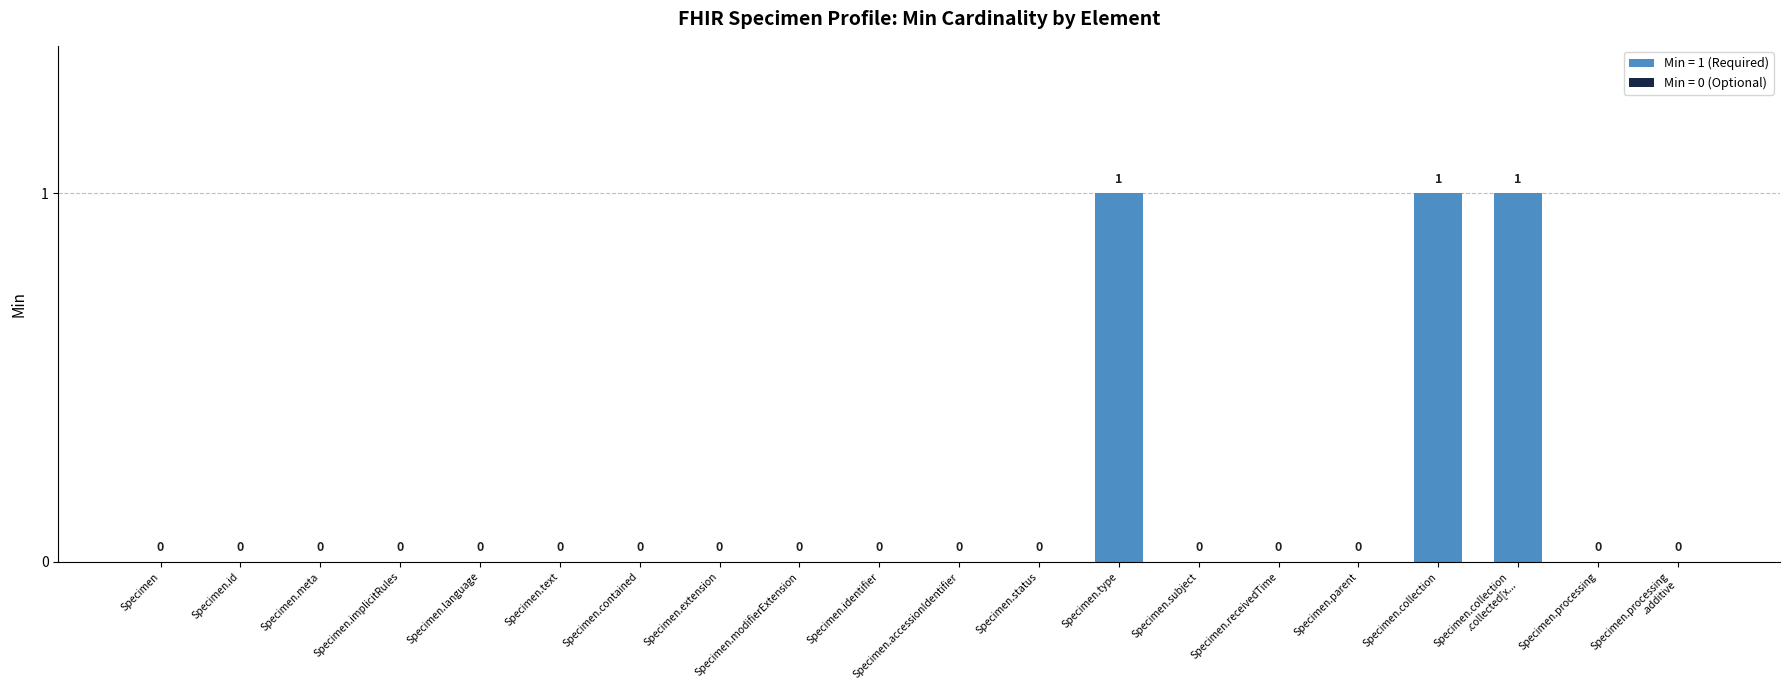

What is the change in value from Specimen.meta to Specimen.type?

+1